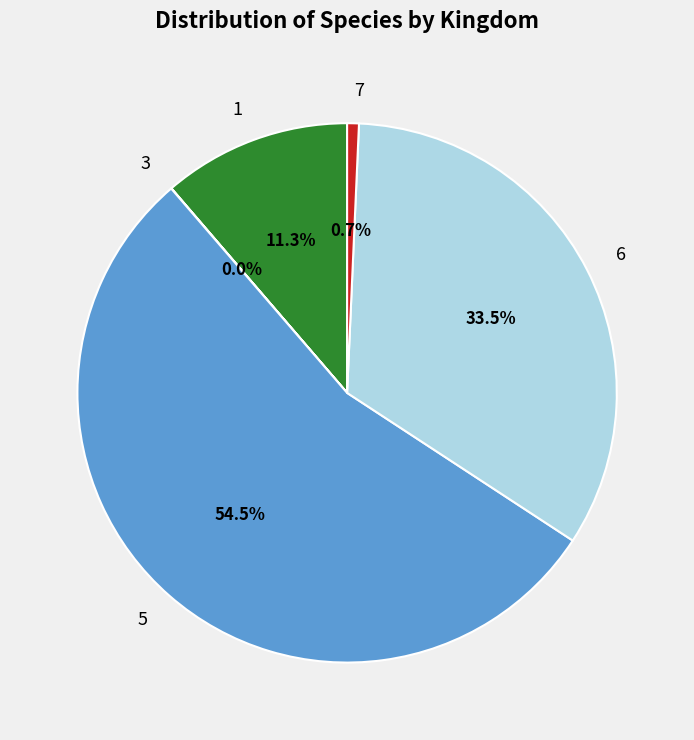

Which slice is the largest?

5